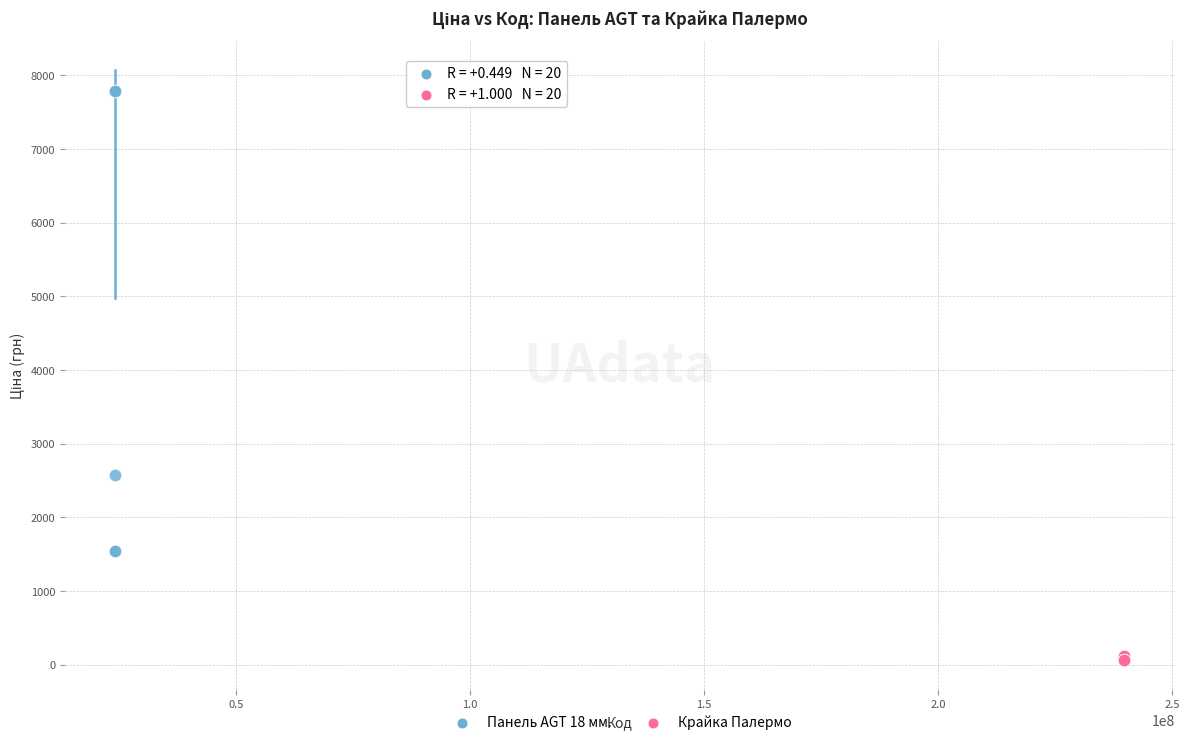

Which series has the largest Y range (max minus min)?

Панель AGT 18 мм.